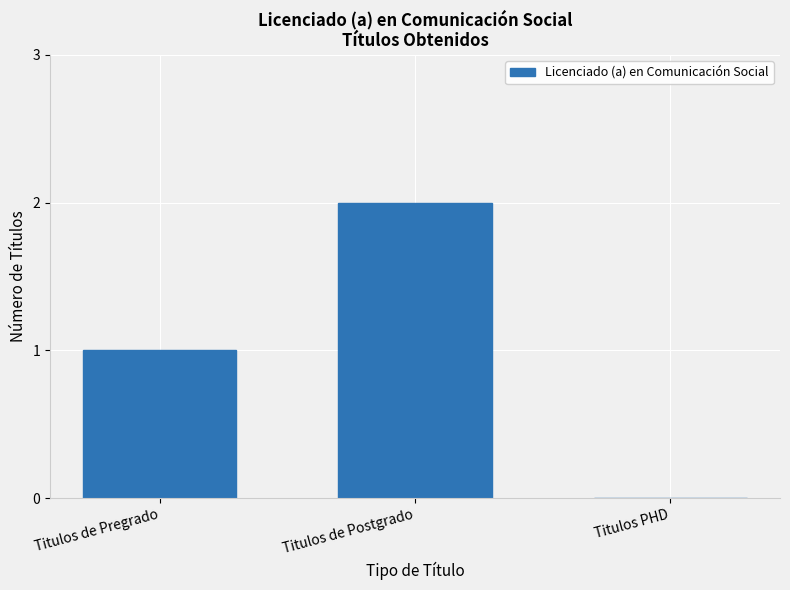

The value at Titulos PHD is -1. True or false?

False